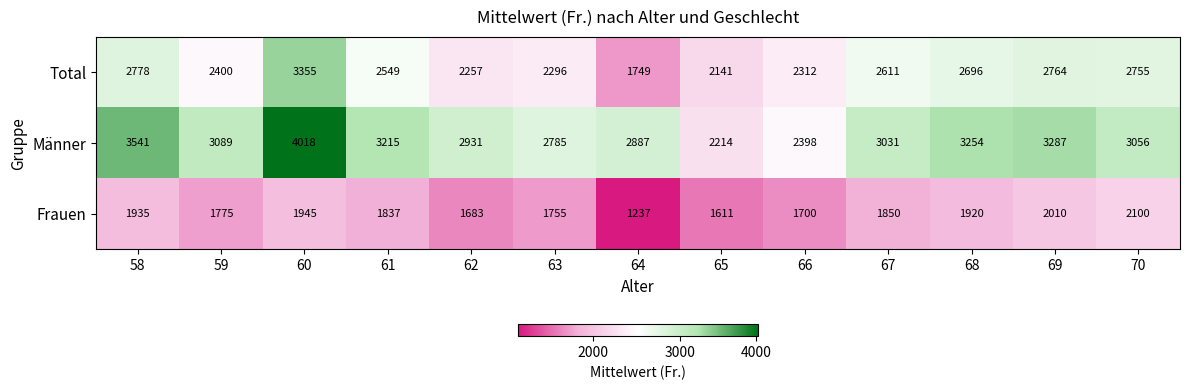

Is it true that Total equals 2400 at 59?

True